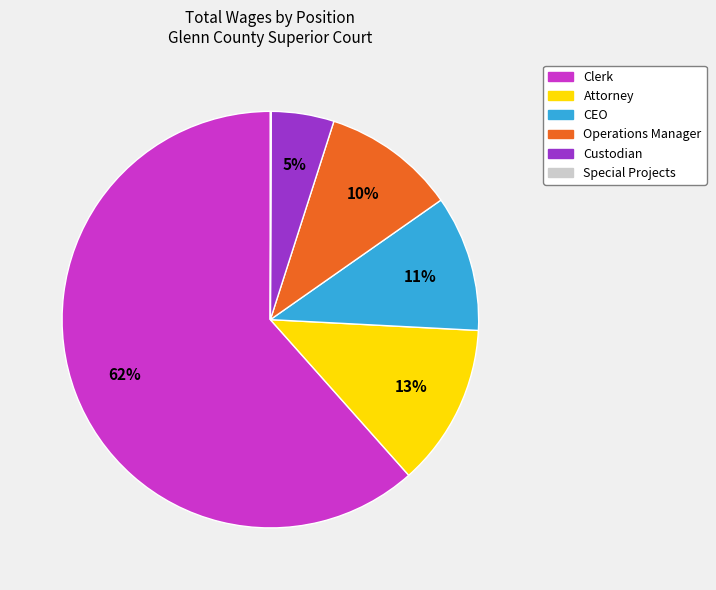

Is there a majority slice in this chart?

Yes